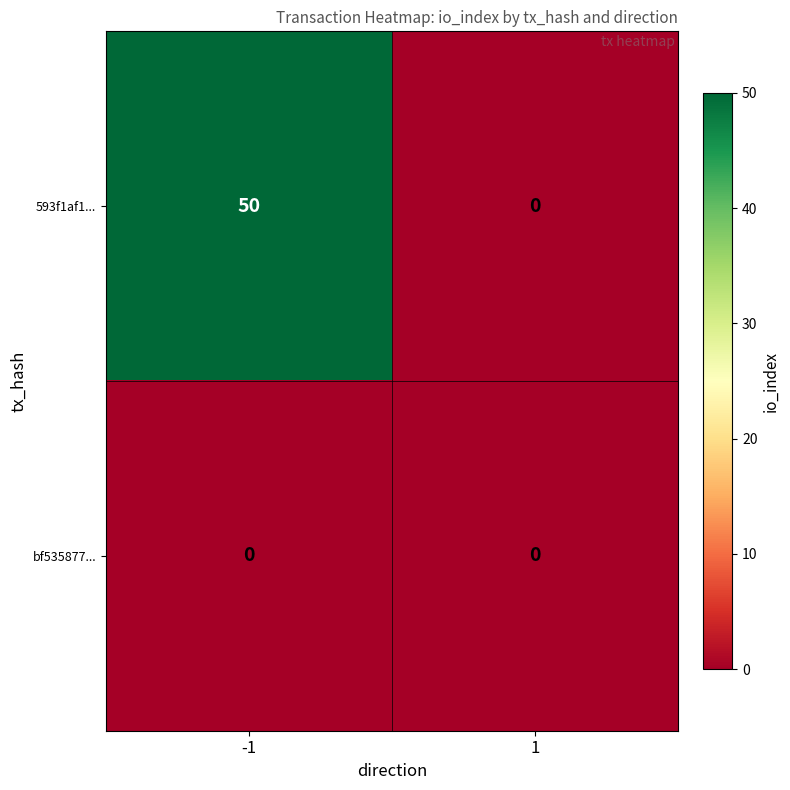

Is it true that 593f1af1... equals 12 at -1?

False